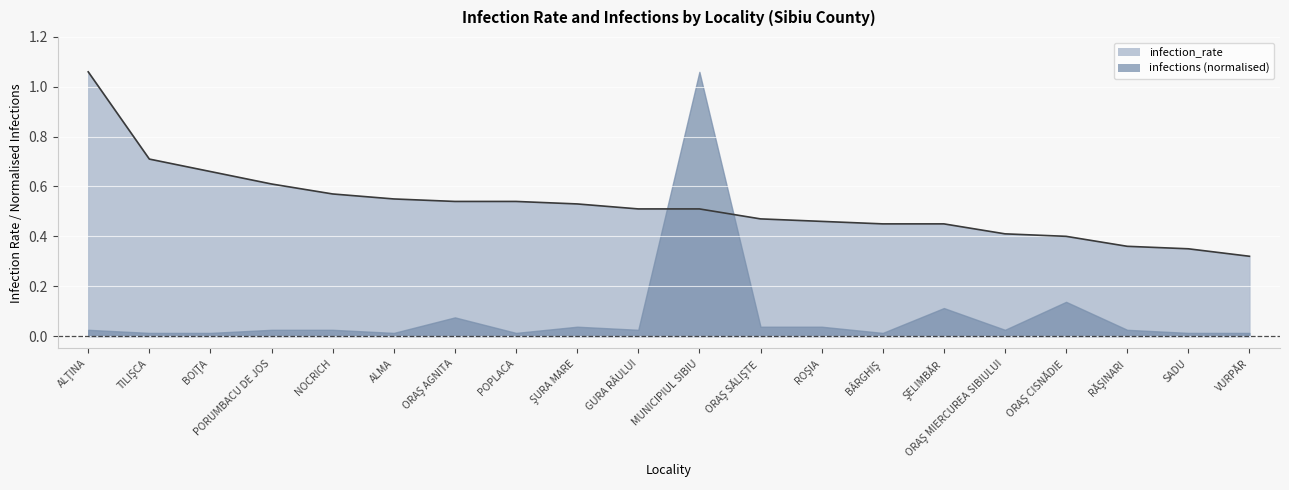

List the labels in order of value, largest first.

ALŢINA, TILIŞCA, BOIŢA, PORUMBACU DE JOS, NOCRICH, ALMA, ORAŞ AGNITA, POPLACA, ŞURA MARE, GURA RÂULUI, MUNICIPIUL SIBIU, ORAŞ SĂLIŞTE, ROŞIA, BÂRGHIŞ, ŞELIMBĂR, ORAŞ MIERCUREA SIBIULUI, ORAŞ CISNĂDIE, RĂŞINARI, SADU, VURPĂR